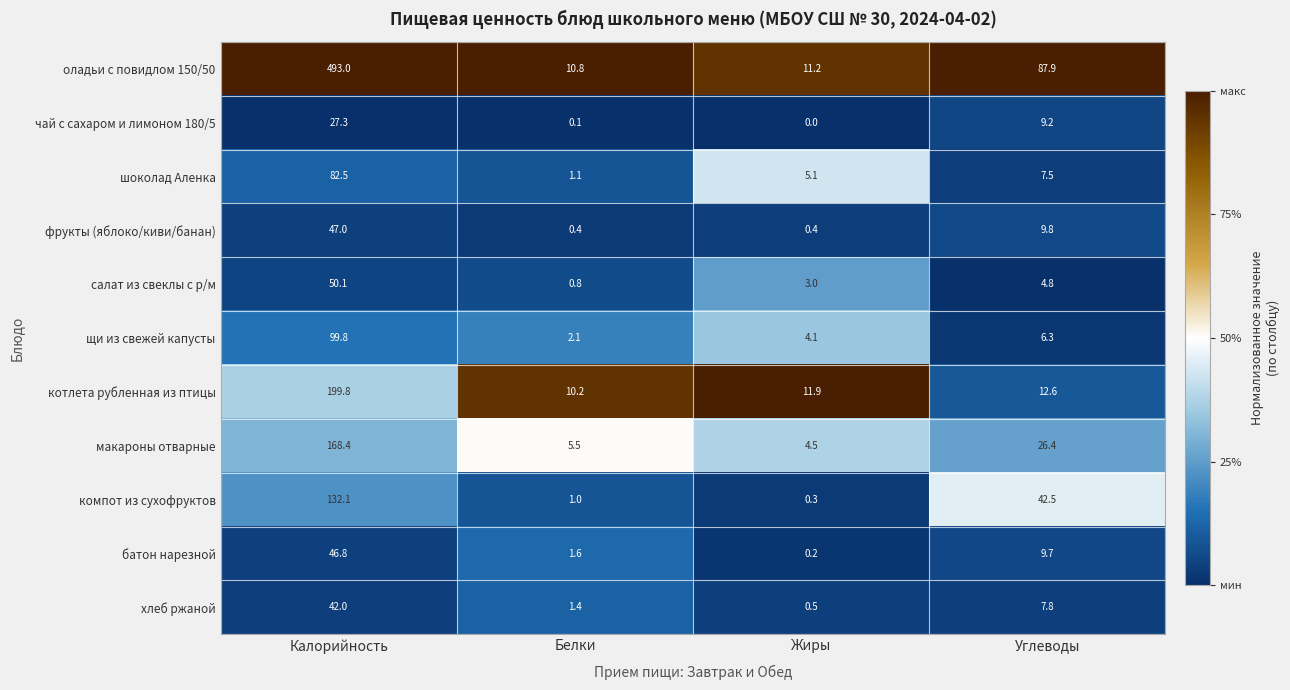

Rank the series by their maximum value, from highest to lowest.

оладьи с повидлом 150/50, котлета рубленная из птицы, макароны отварные, компот из сухофруктов, щи из свежей капусты, шоколад Аленка, салат из свеклы с р/м, фрукты (яблоко/киви/банан), батон нарезной, хлеб ржаной, чай с сахаром и лимоном 180/5